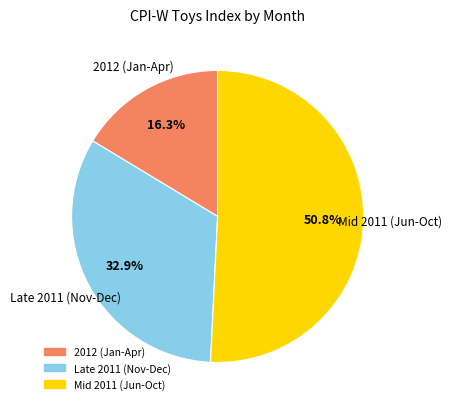

Does any single category account for the majority?

Yes